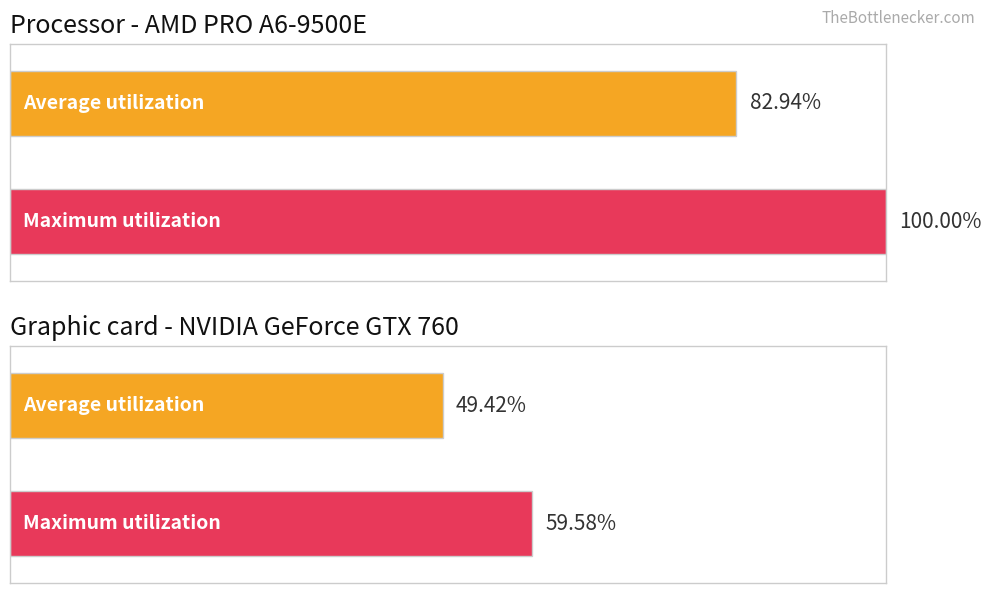

How many bars are there in each group?

2